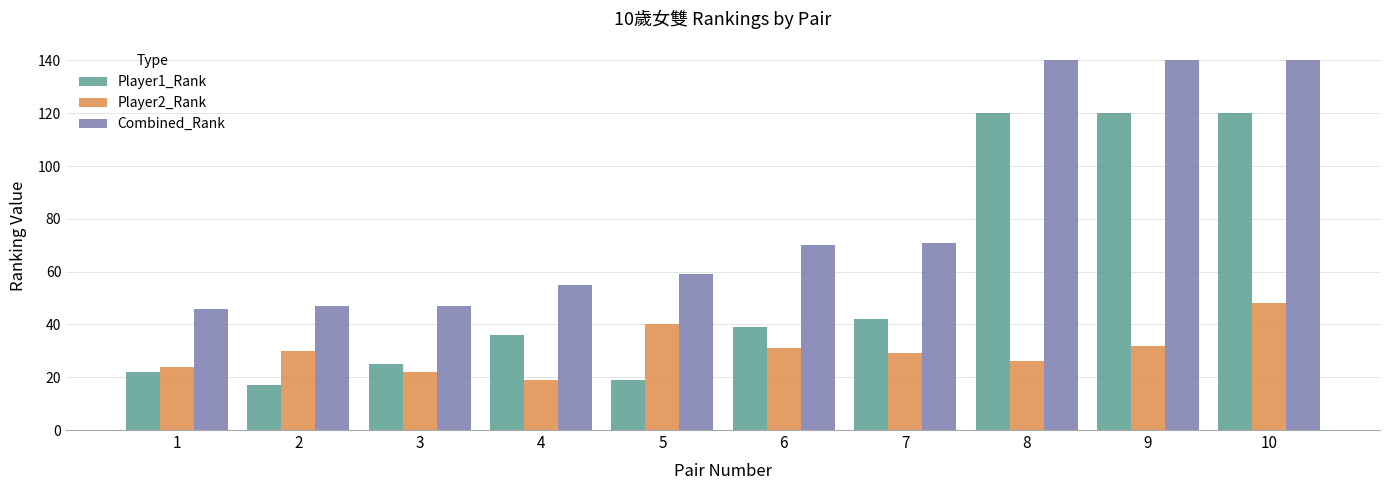

What are all the series names shown in the legend?

Player1_Rank, Player2_Rank, Combined_Rank